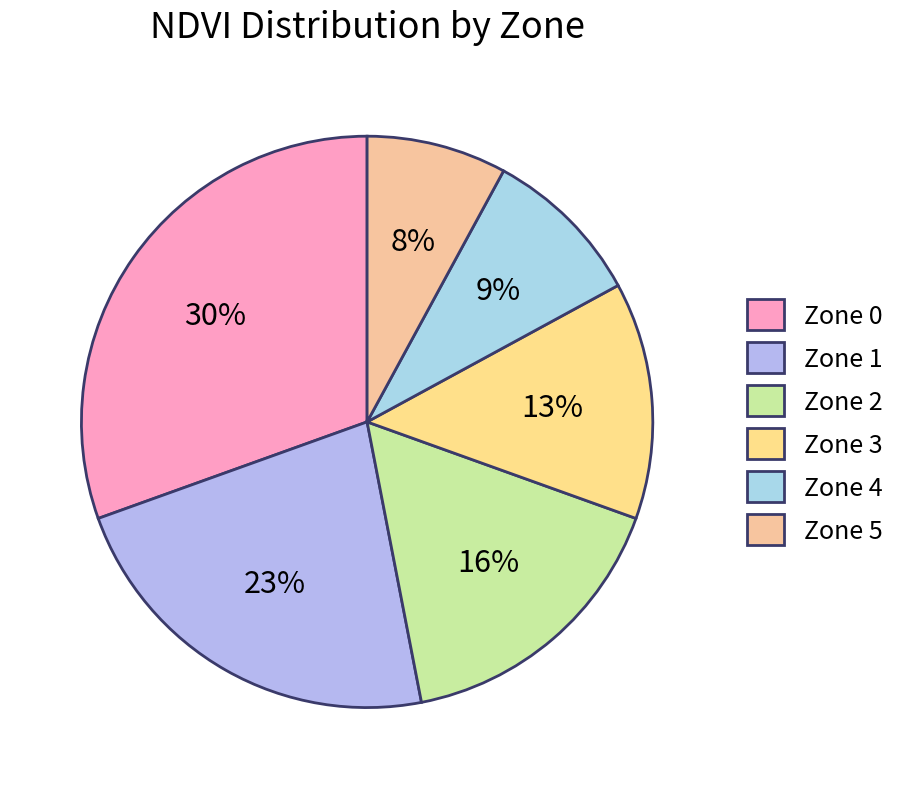

True or false: Zone 4 accounts for 9% of the total.

True